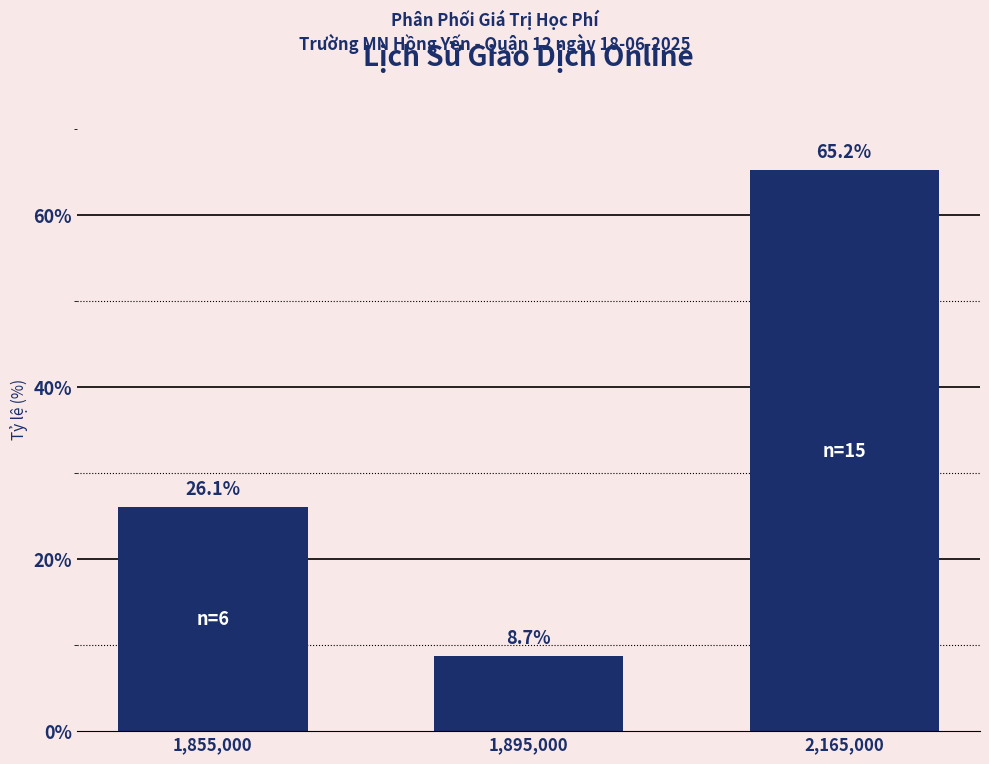

Reading right to left, list all the values displayed in this chart.

65.2	8.7	26.1